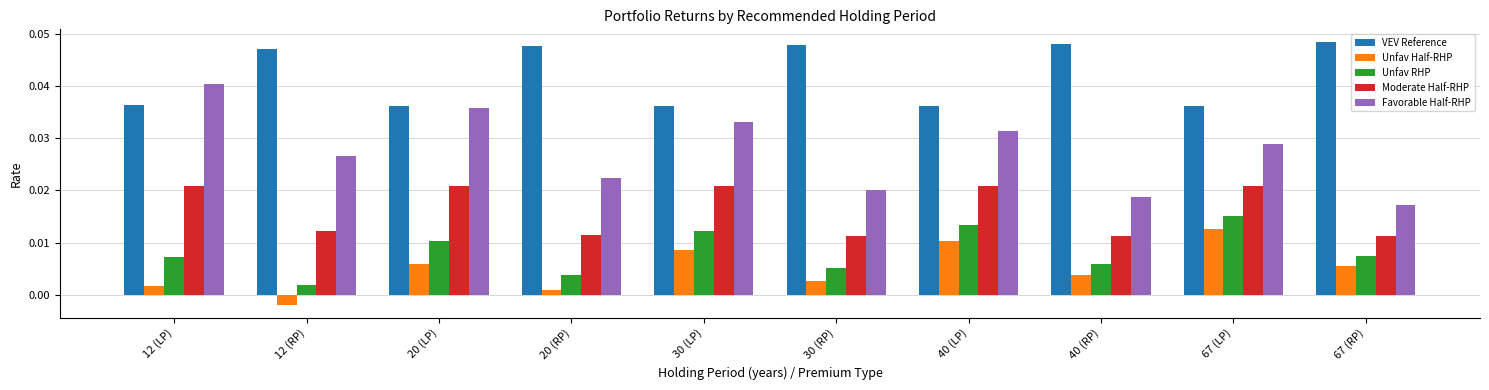

At which label is Favorable Half-RHP closest to 0?

67 (RP)